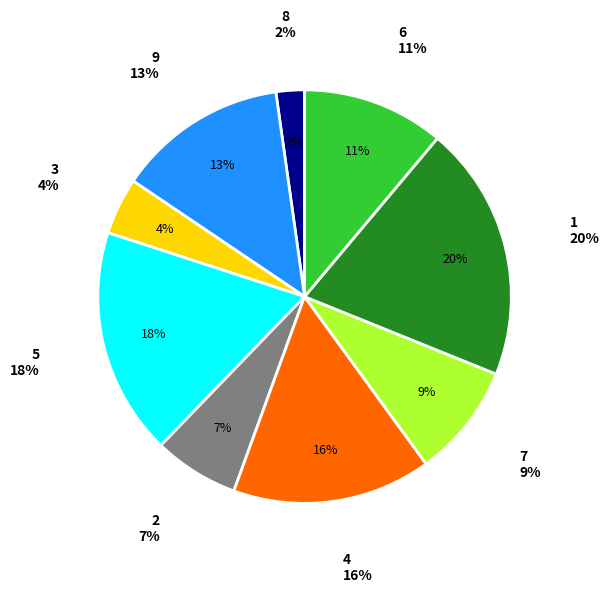

The 9 slice represents 13% of the pie. True or false?

True